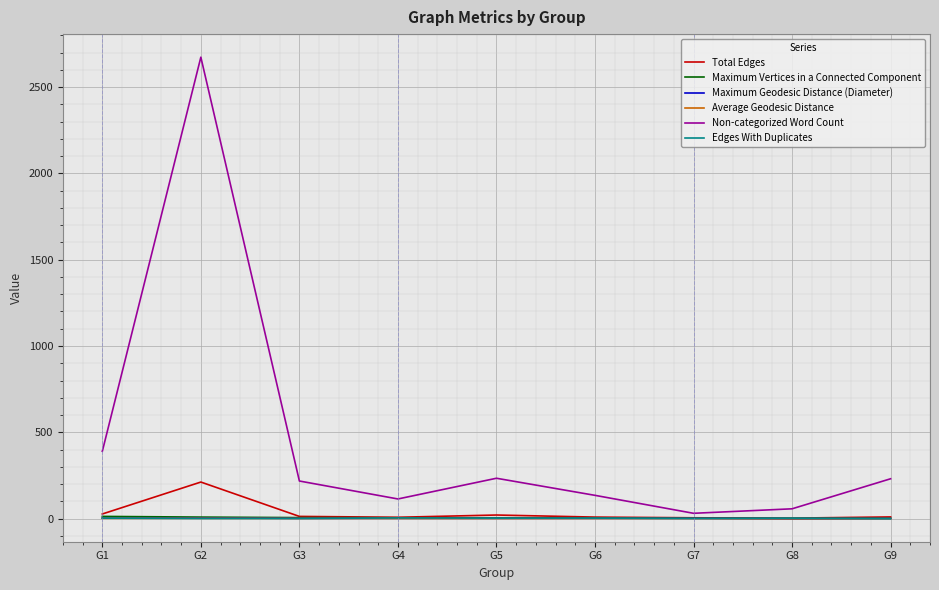

Which series has the largest range (max minus min)?

Non-categorized Word Count